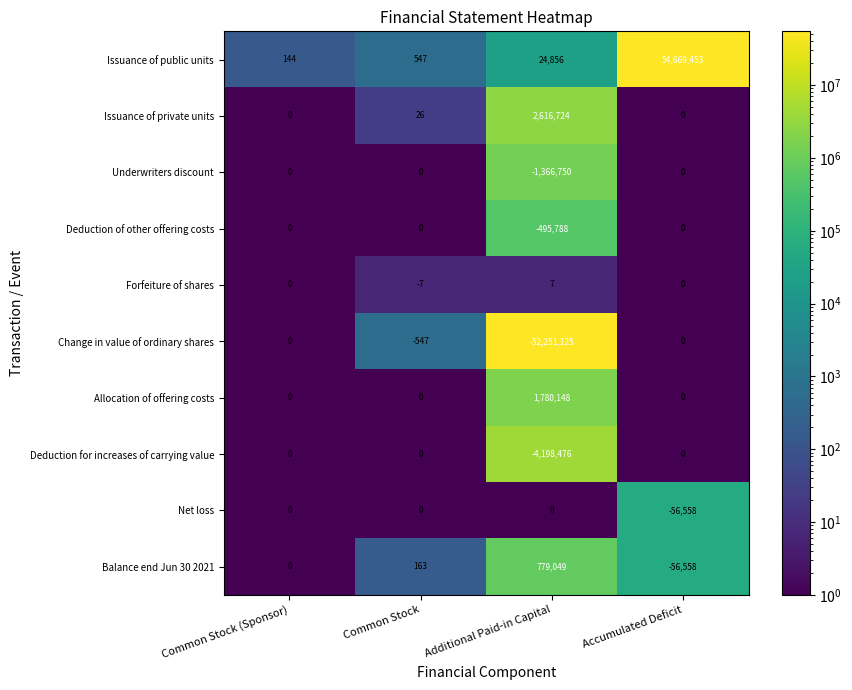

Which category has the highest value in the Forfeiture of shares series?

Additional Paid-in Capital